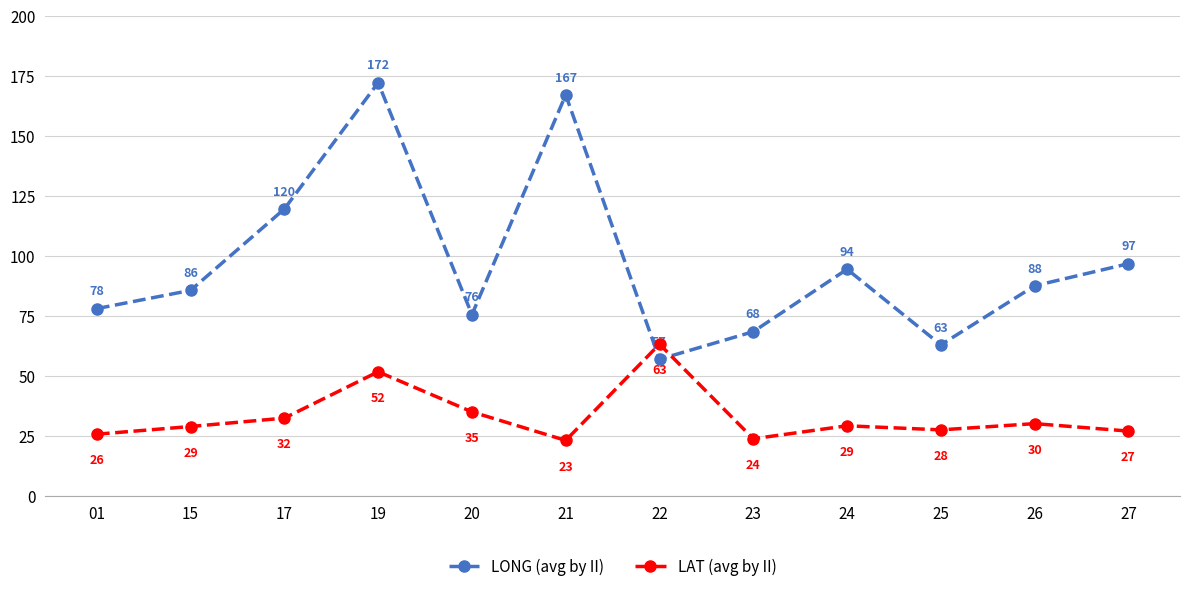

What is the sum of all LAT (avg by II) values?

397.6